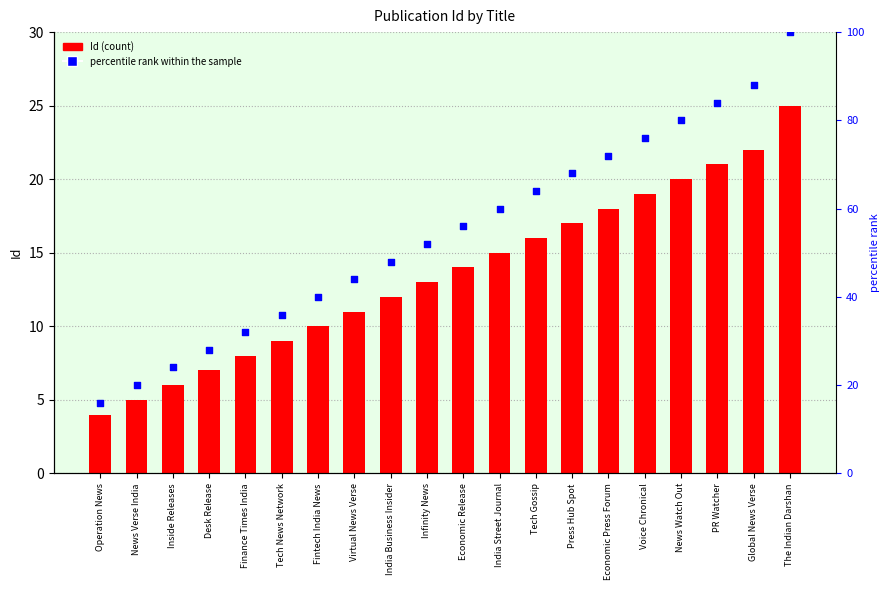

What are all the series names shown in the legend?

Id, percentile rank within the sample